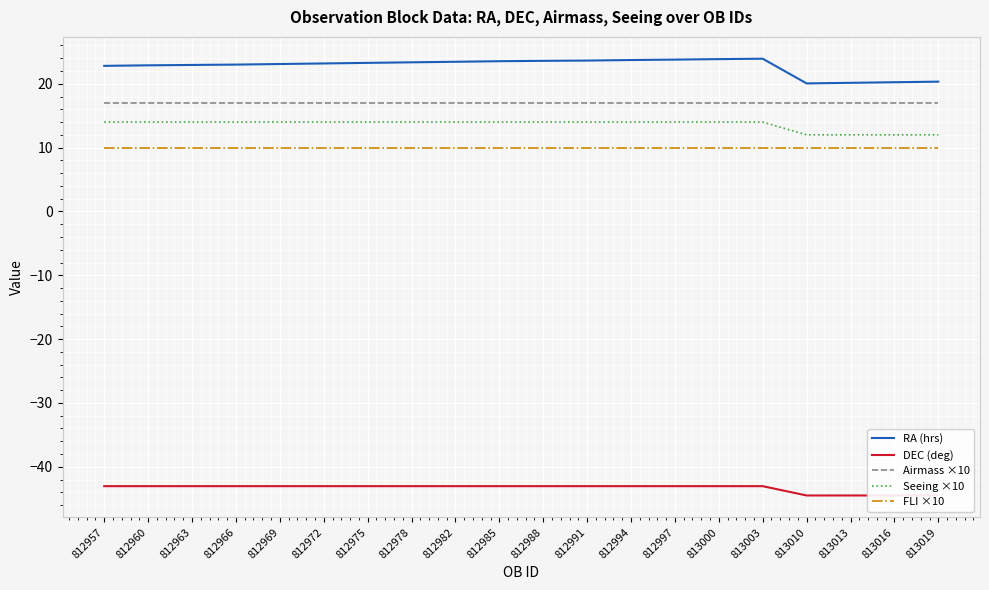

True or false: Seeing ×10 has a value of 20.1 at 813000.

False